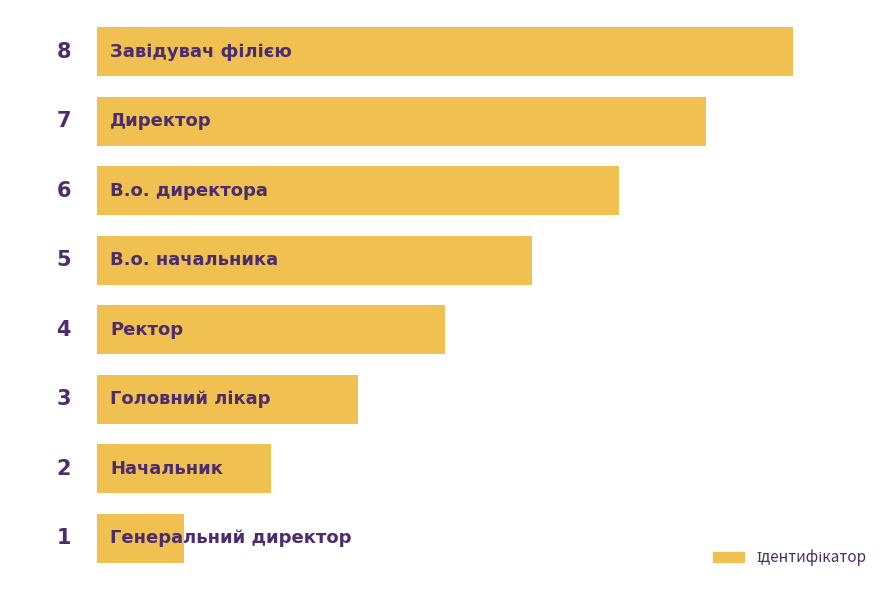

What is the smallest value displayed?

1